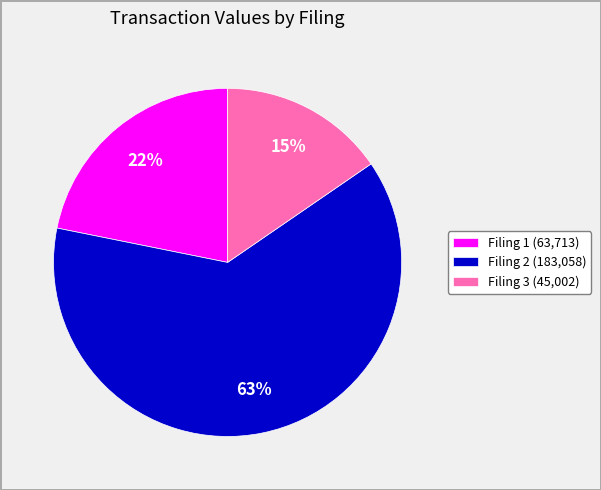

Which has a higher value, Filing 1 (63,713) or Filing 2 (183,058)?

Filing 2 (183,058)